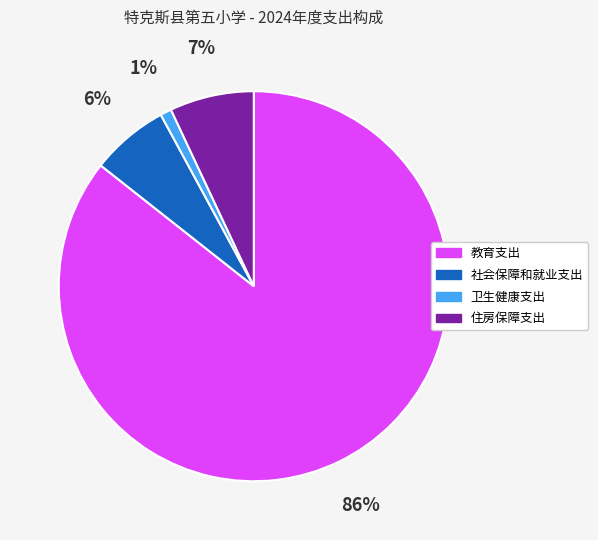

What percentage is the 社会保障和就业支出 slice, to the nearest percent?

6%